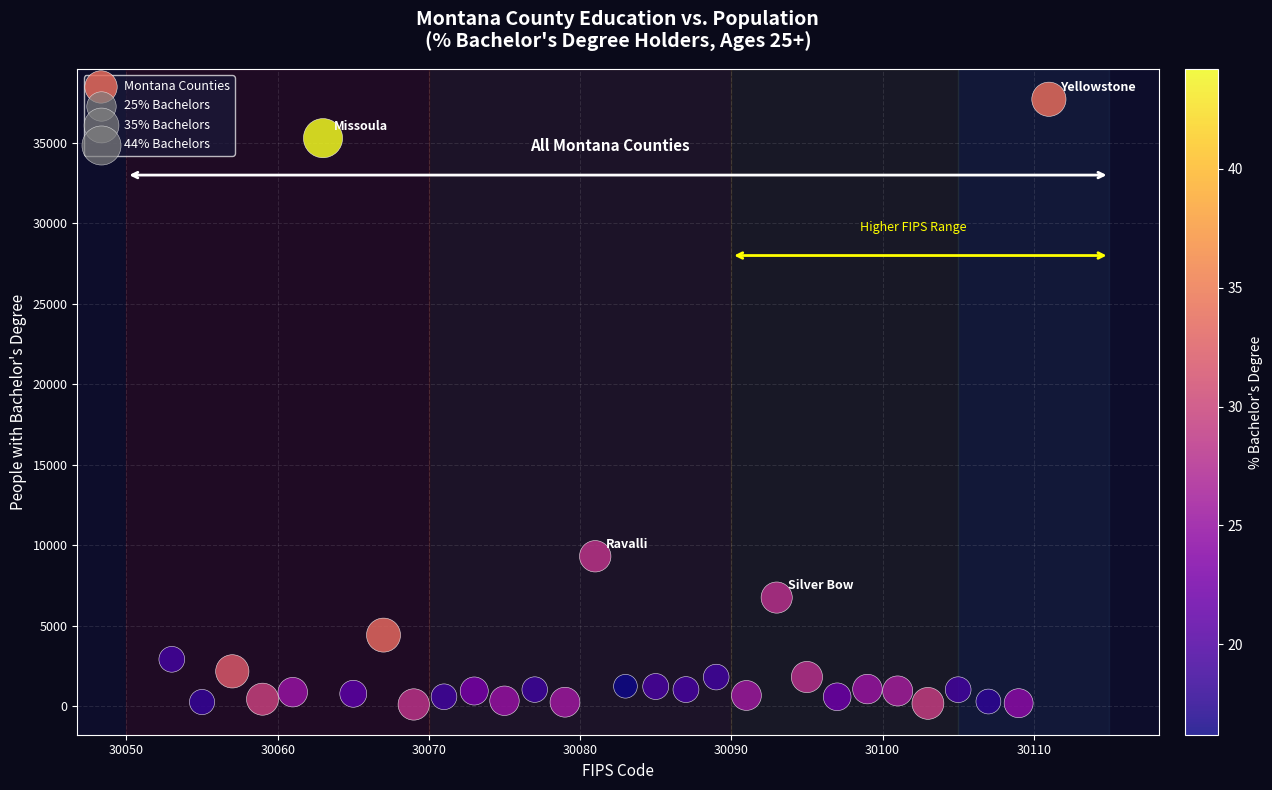

What Y value in the scatter plot is closest to 18903?

9305